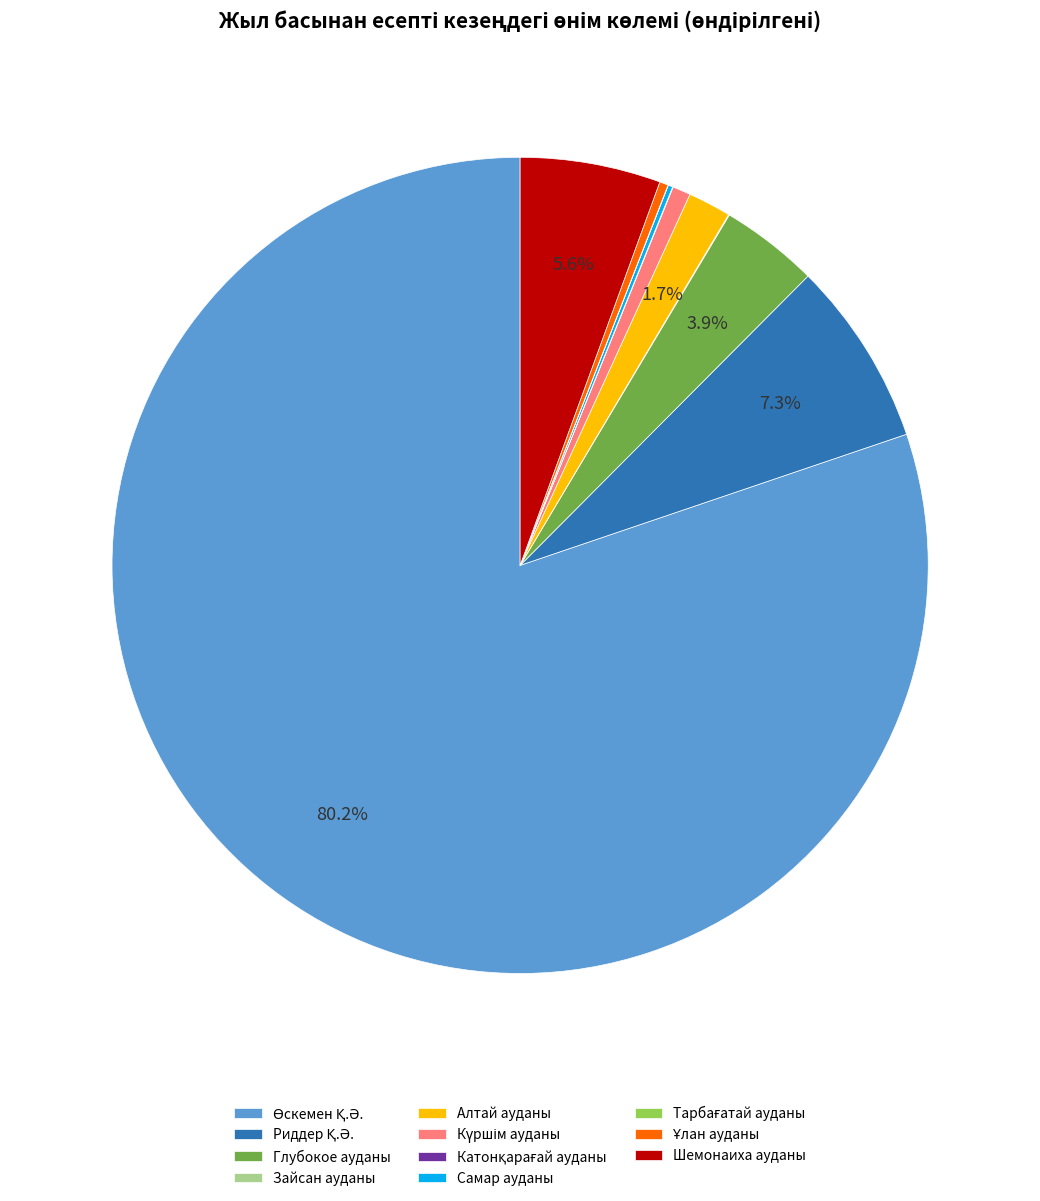

Is there a majority slice in this chart?

Yes